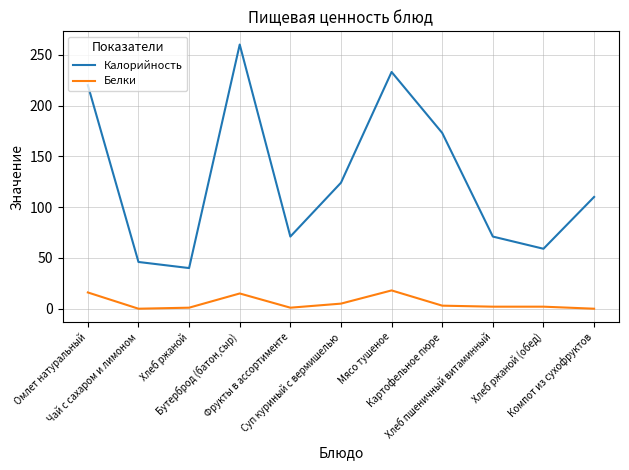

Rank the series by their maximum value, from lowest to highest.

Белки, Калорийность